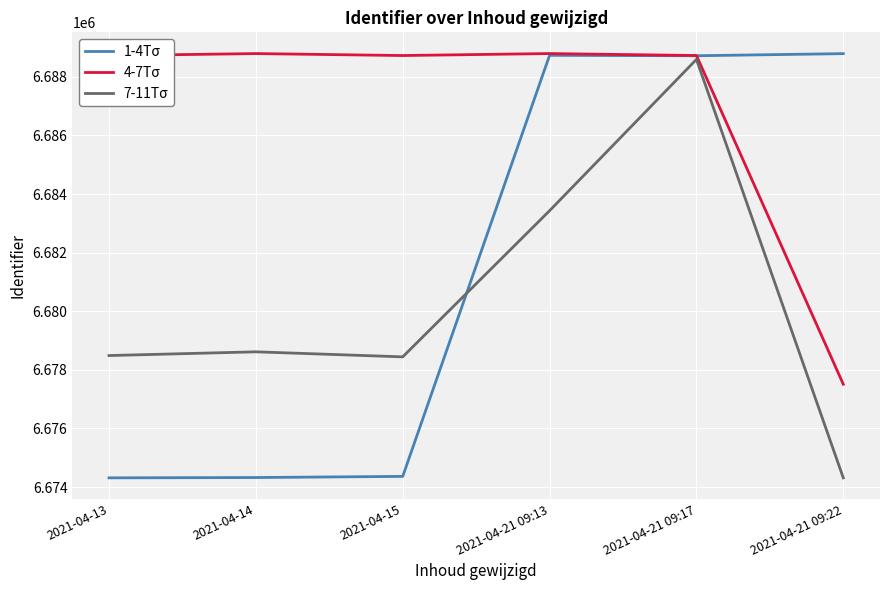

At which label is 7-11Tσ closest to 6681454?

2021-04-21 09:13